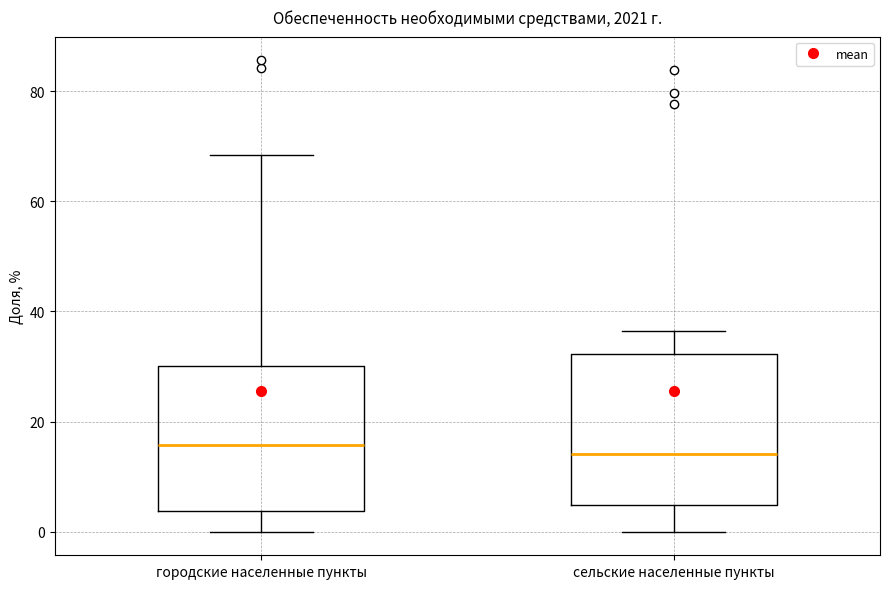

Reading left to right, transcribe this box plot: for each box, give where its median line is, the range the box spans, and where its two whiskers end, as read against the y-axis. The values are not printed on the chart, so give them approximately, as read against the axis.

городские населенные пункты: median 16, box 4 to 30, whiskers 0 to 68
сельские населенные пункты: median 14, box 4 to 32, whiskers 0 to 36